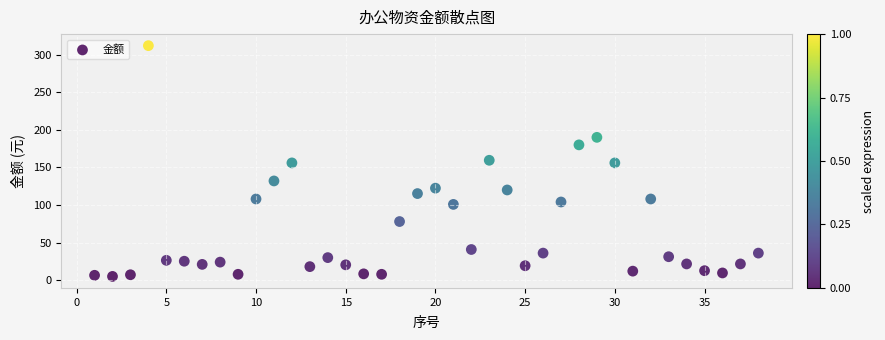

What is the range of X values (max minus min)?

37.0